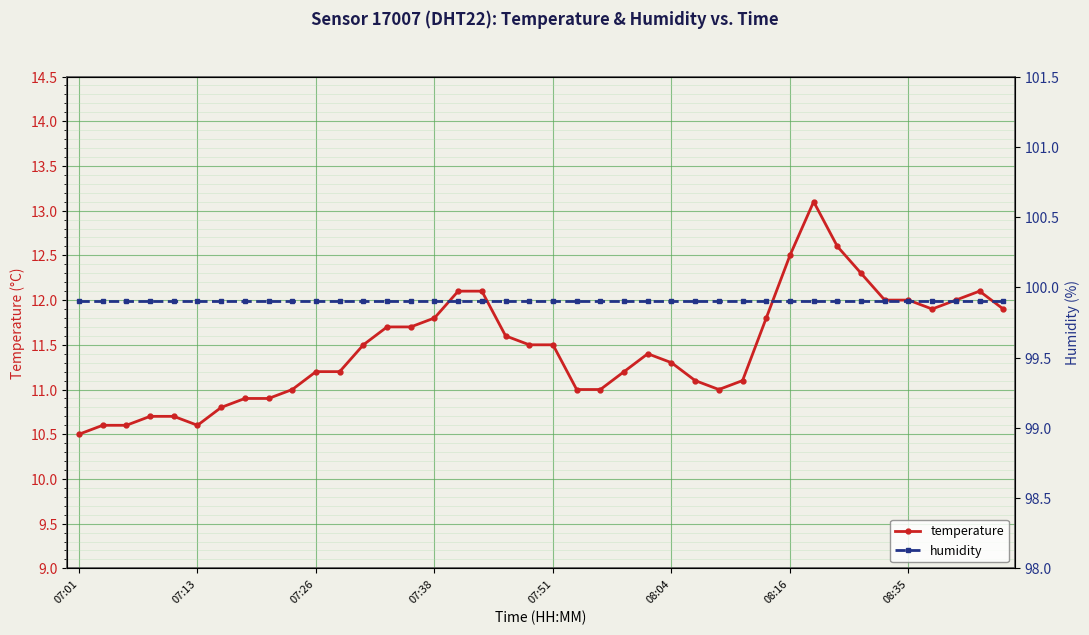

Is the value of humidity at 13 greater than the value of temperature at 12?

Yes